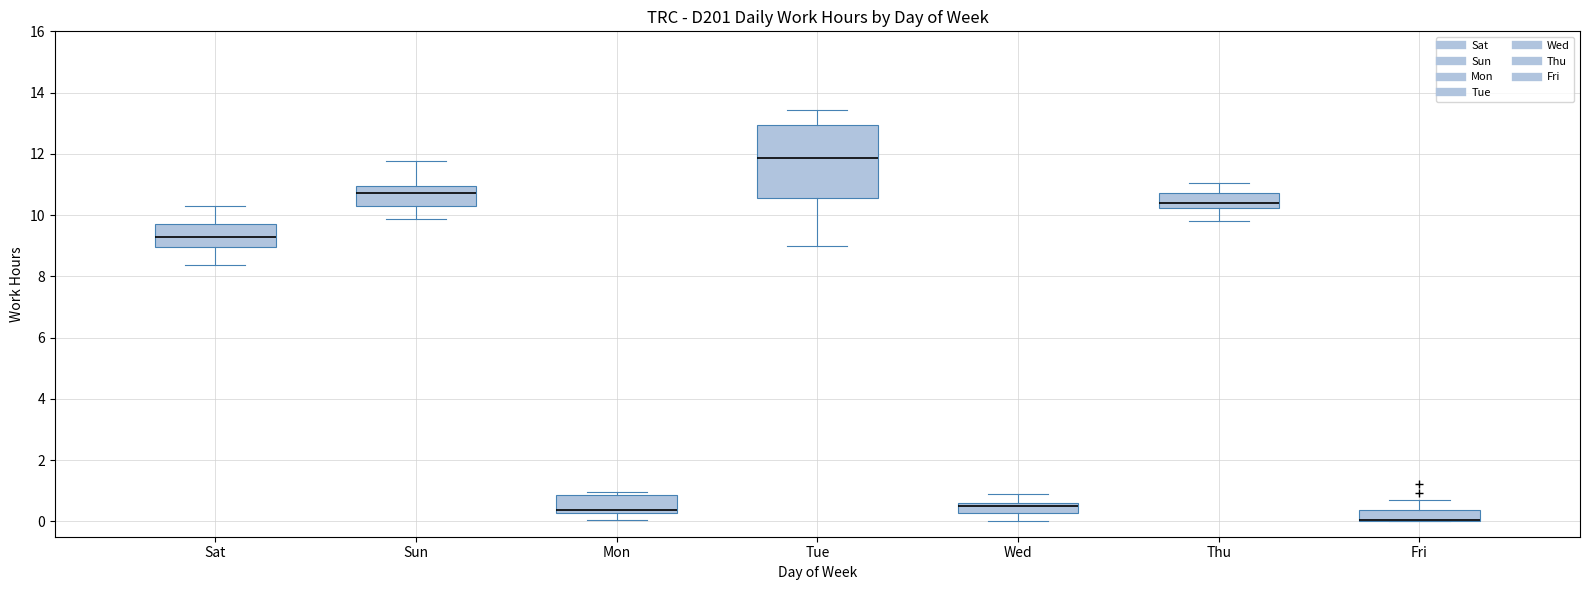

Reading left to right, transcribe this box plot: for each box, give where its median line is, the range the box spans, and where its two whiskers end, as read against the y-axis. The values are not printed on the chart, so give them approximately, as read against the axis.

Sat: median 9.2, box 9.0 to 9.8, whiskers 8.4 to 10.4
Sun: median 10.8, box 10.4 to 11.0, whiskers 9.8 to 11.8
Mon: median 0.4, box 0.2 to 0.8, whiskers 0.0 to 1.0
Tue: median 11.8, box 10.6 to 13.0, whiskers 9.0 to 13.4
Wed: median 0.4, box 0.2 to 0.6, whiskers 0.0 to 1.0
Thu: median 10.4, box 10.2 to 10.8, whiskers 9.8 to 11.0
Fri: median 0.0 (drawn on the box's lower edge), box 0.0 to 0.4, whiskers 0.0 to 0.8